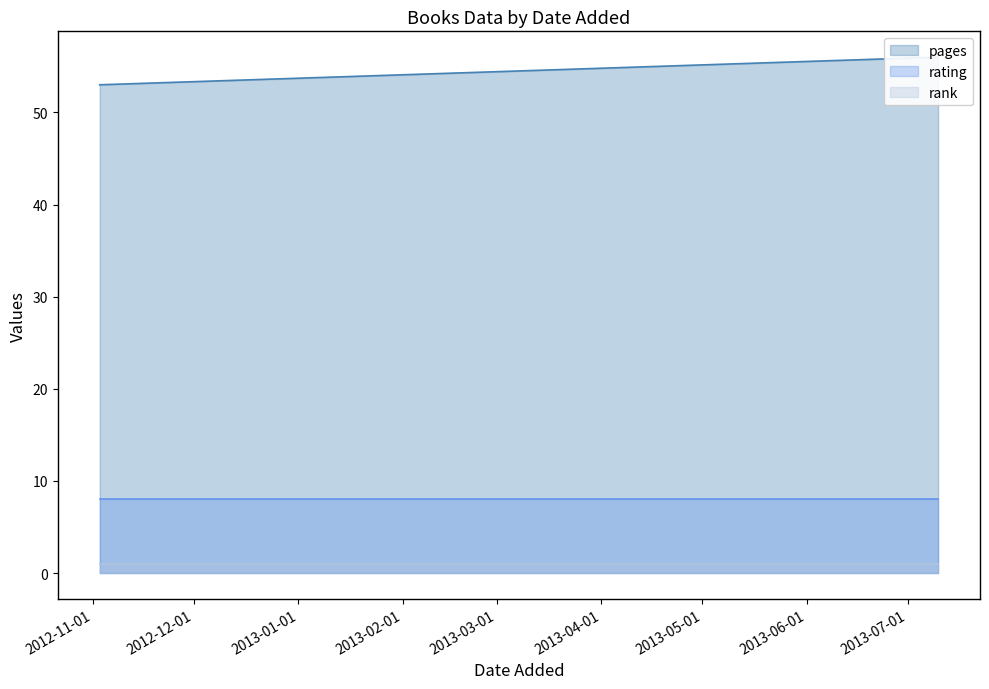

At which category is the sum across all series the highest?

10/07/2013